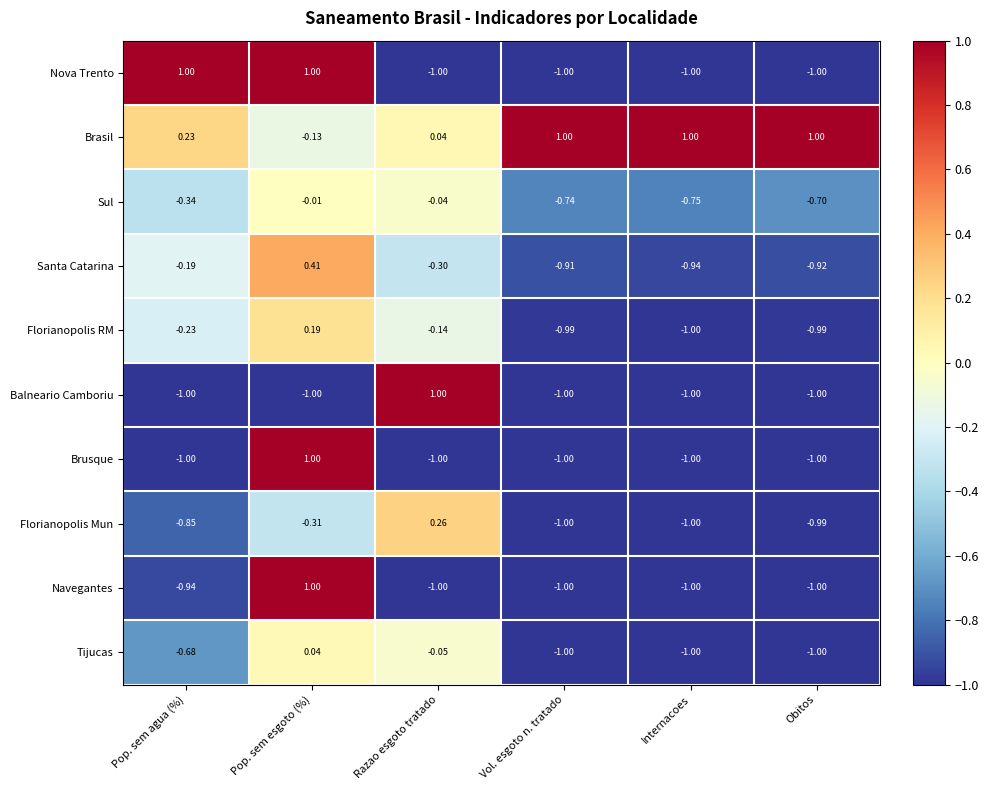

How many categories are shown in the chart?

6